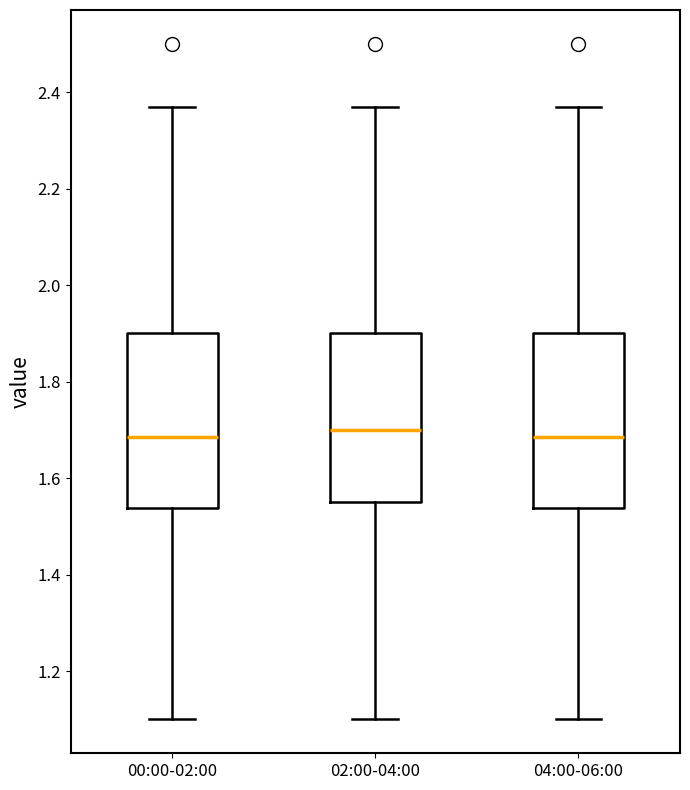

Where does the lower whisker of the box for 04:00-06:00 end on the y-axis? The values are not printed on the chart, so give them approximately, as read against the axis.

1.10